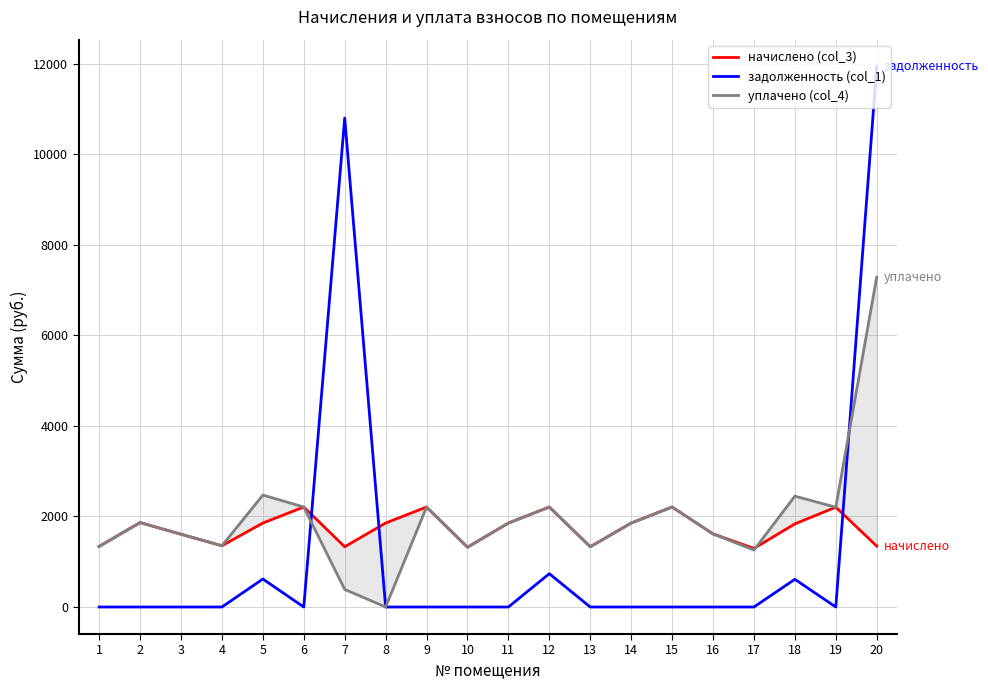

Which series changed the most between 11 and 14?

начислено (col_3)